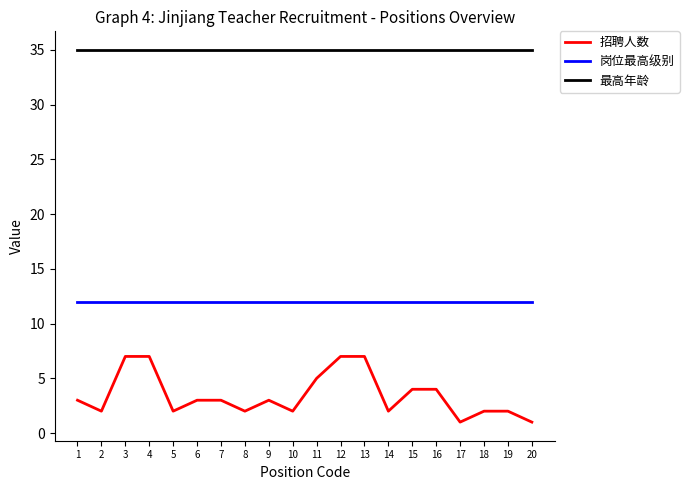

What is the difference between the highest and lowest values at 5?

33